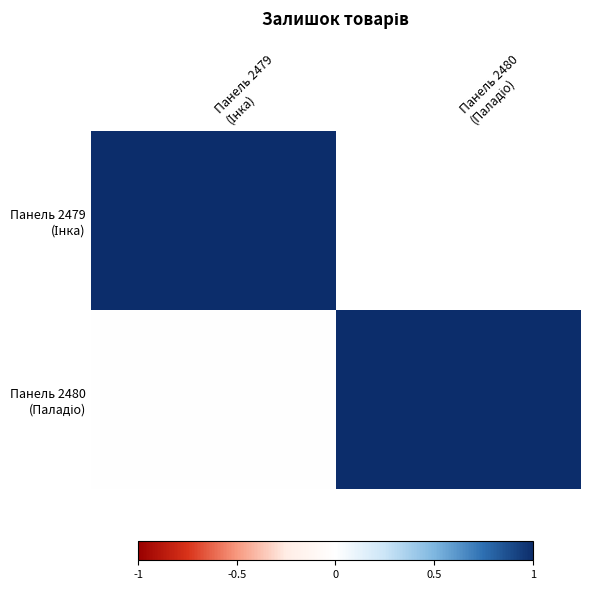

Which series has the largest total across all categories?

Панель 2480 (Паладіо)